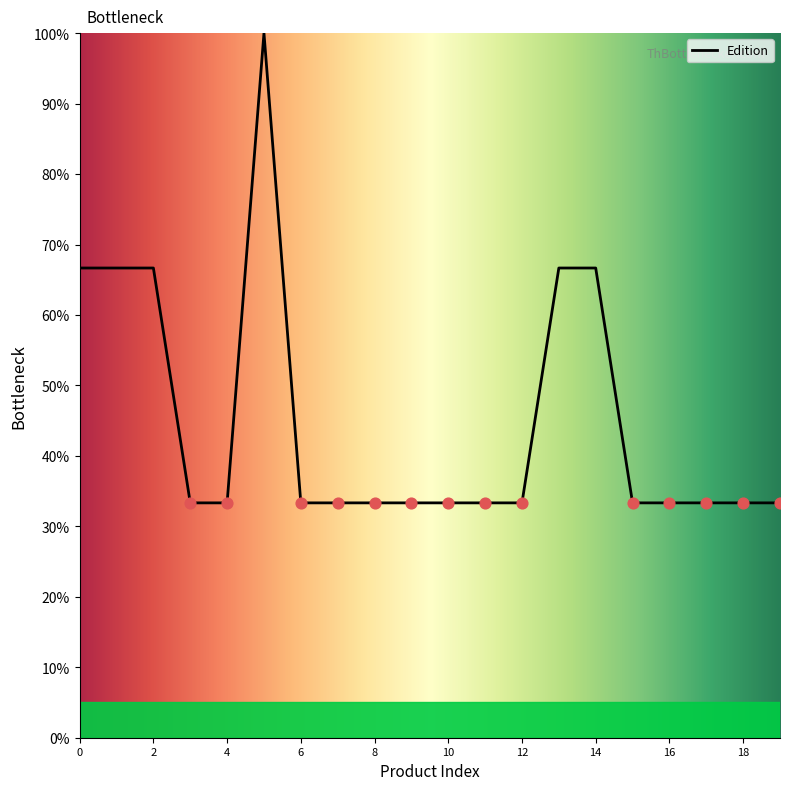

What is the smallest value displayed?

33.3